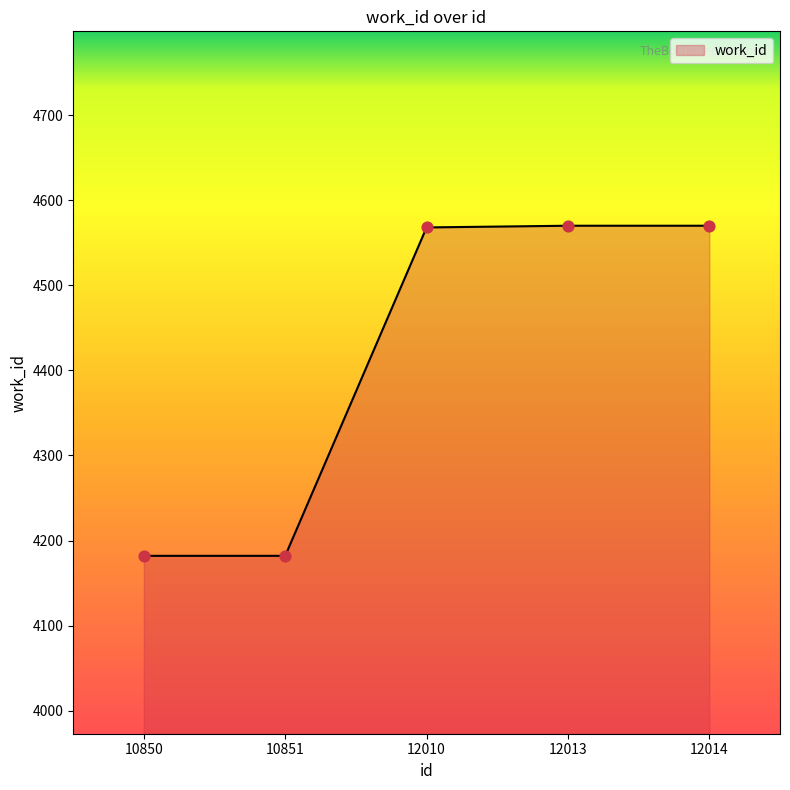

What is the change in value from 10851 to 12010?

+386